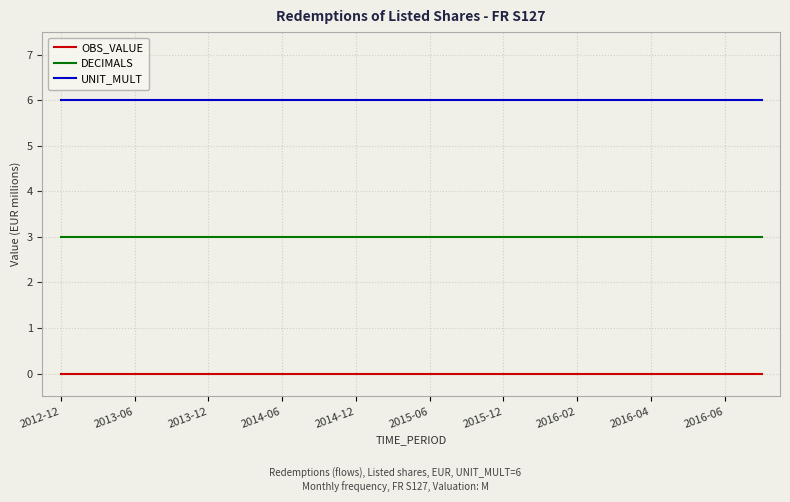

True or false: UNIT_MULT and DECIMALS cross at least once.

False